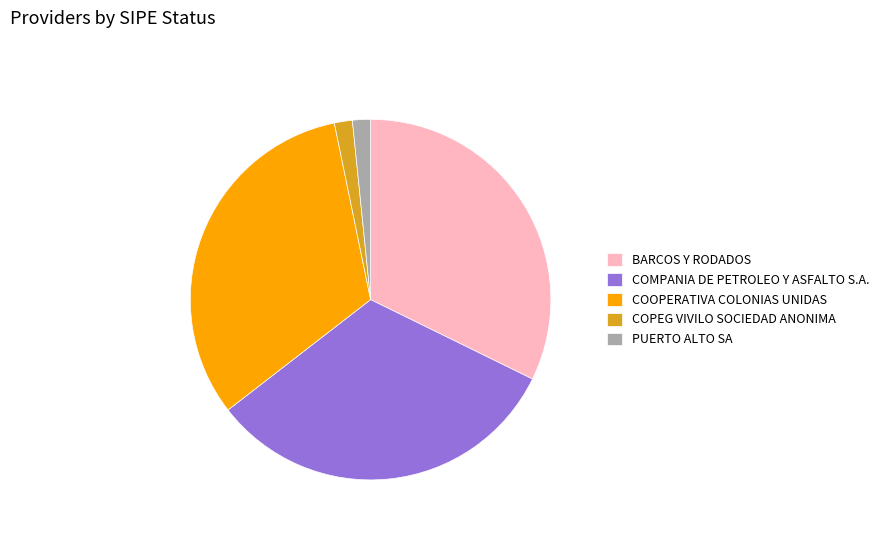

Is the sum of COMPANIA DE PETROLEO Y ASFALTO S.A. and PUERTO ALTO SA greater than half?

No